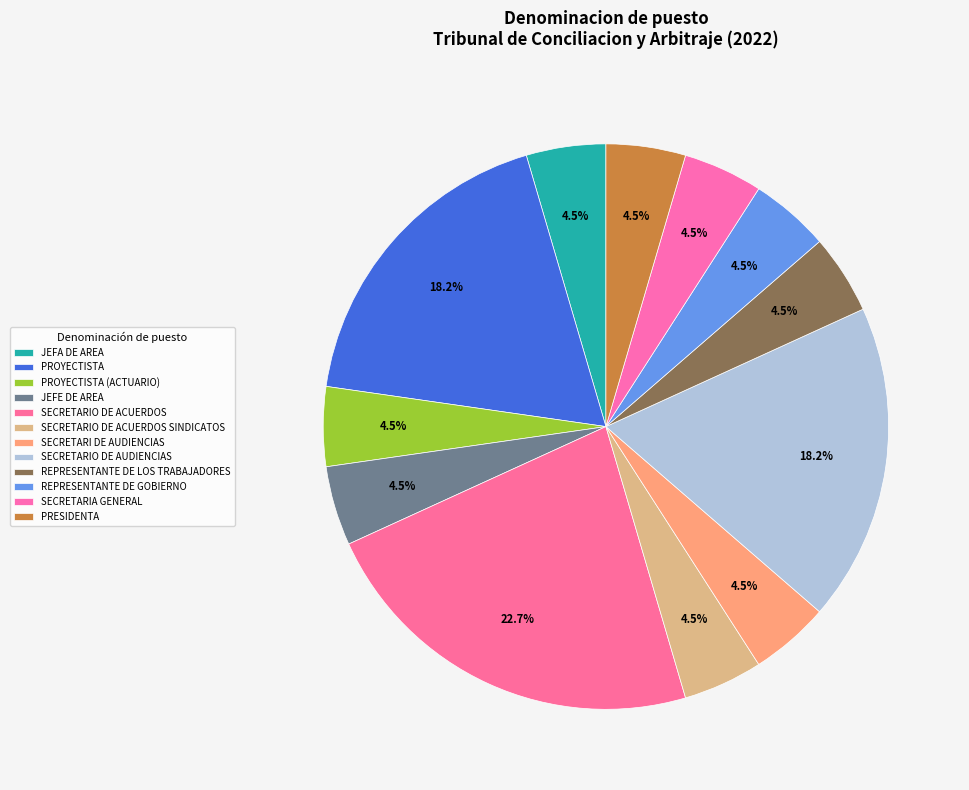

What is the largest slice in the pie chart?

SECRETARIO DE ACUERDOS